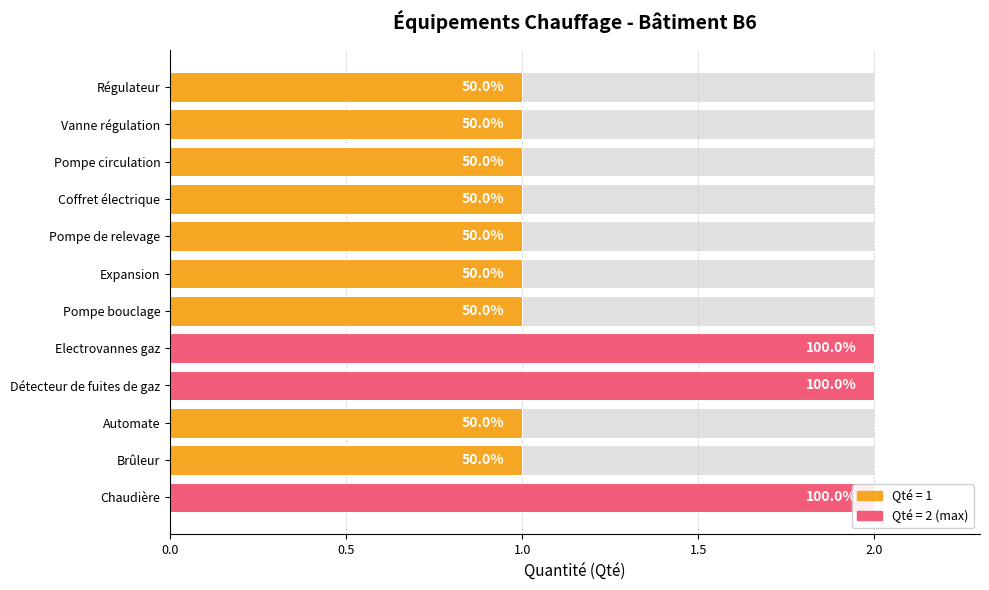

What is the difference between the second highest and second lowest values?

1